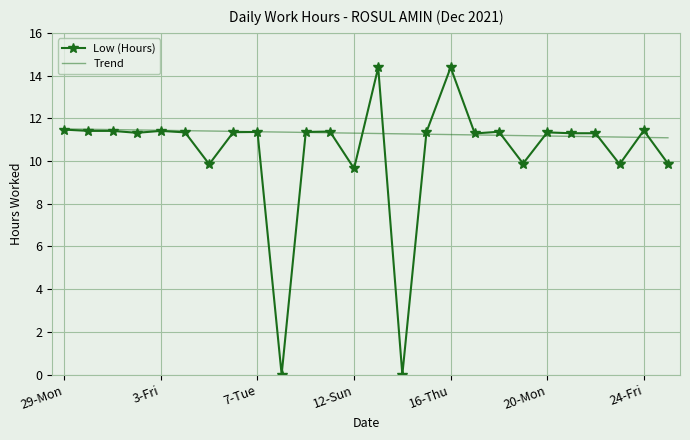

What is the highest value of the Low (Hours) series?

14.4